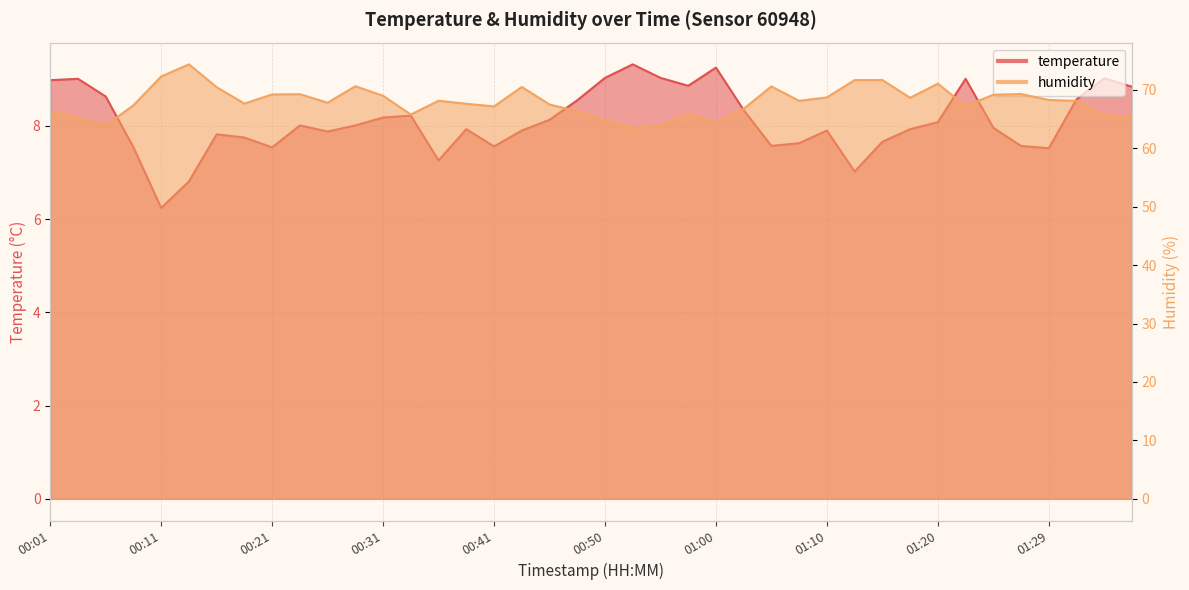

Rank the series at 00:04 from highest to lowest value.

humidity, temperature